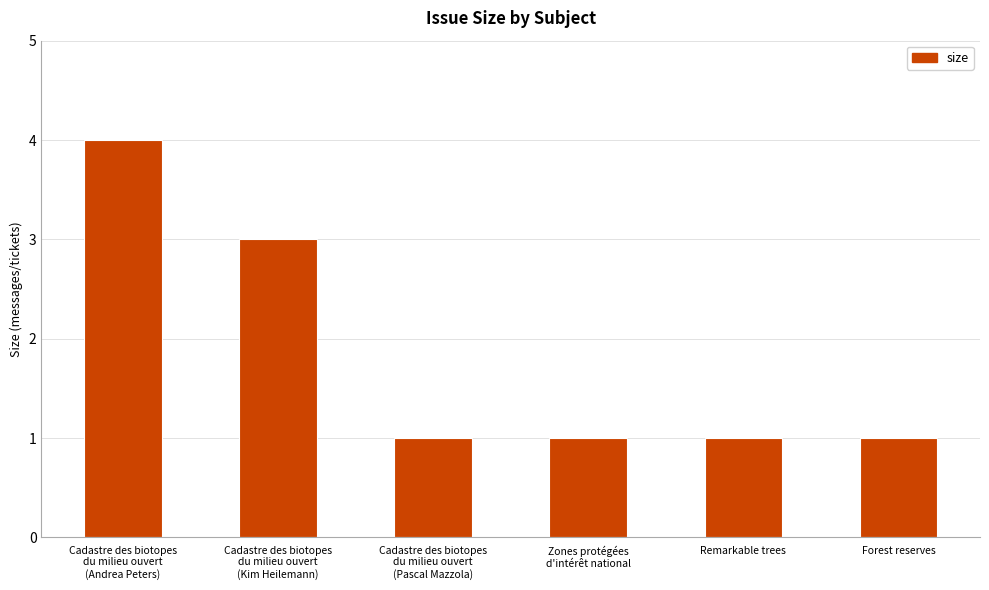

How many distinct data groups are displayed?

1